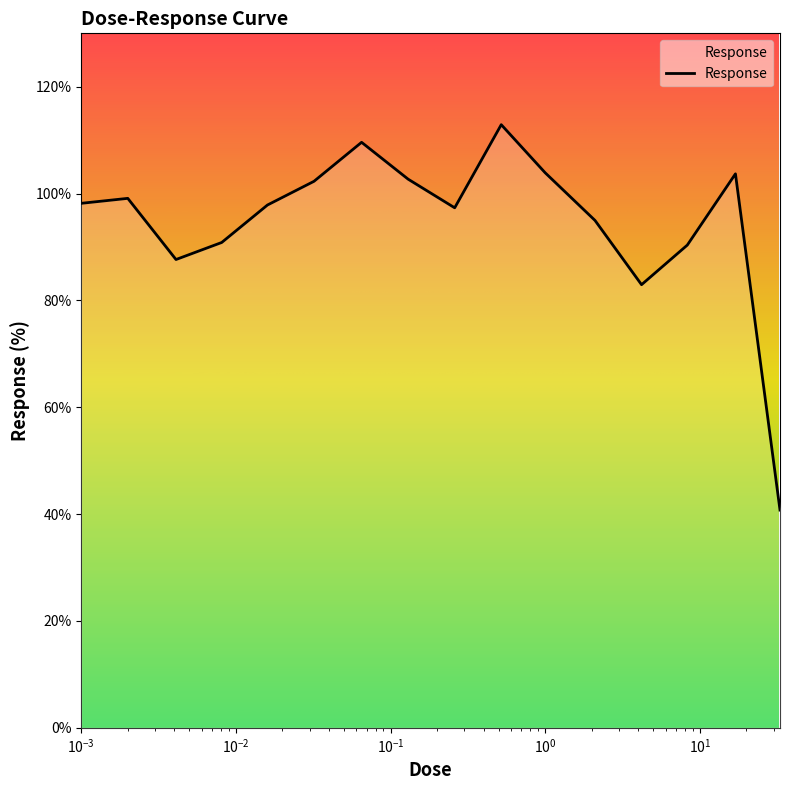

What is the average value?

94.7